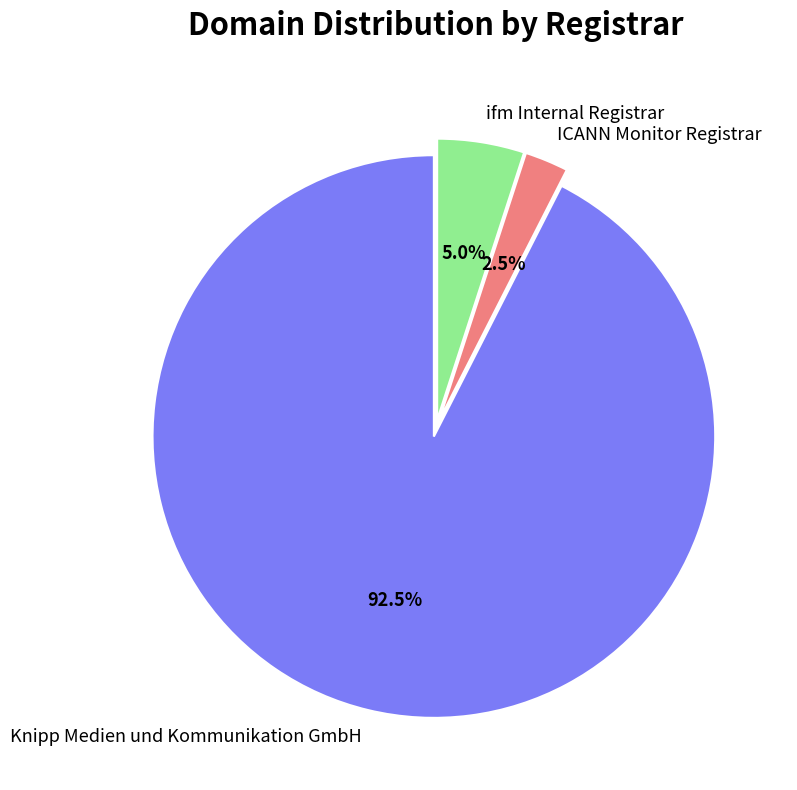

The ifm Internal Registrar slice represents 10% of the pie. True or false?

False